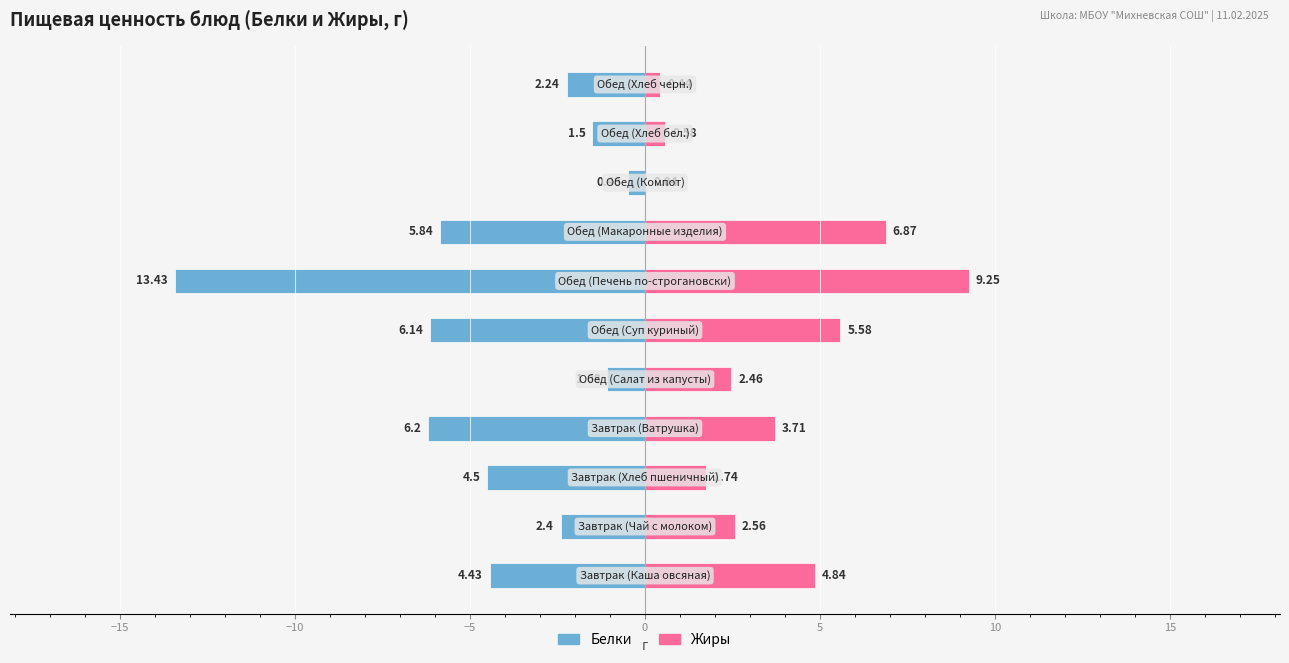

What is the sum of all Жиры values?

38.1